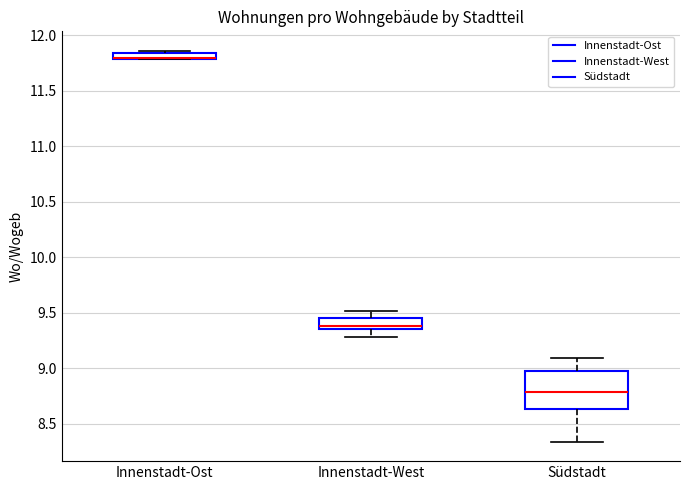

Where is the lower edge of the box for Innenstadt-Ost on the y-axis? The values are not printed on the chart, so give them approximately, as read against the axis.

11.80